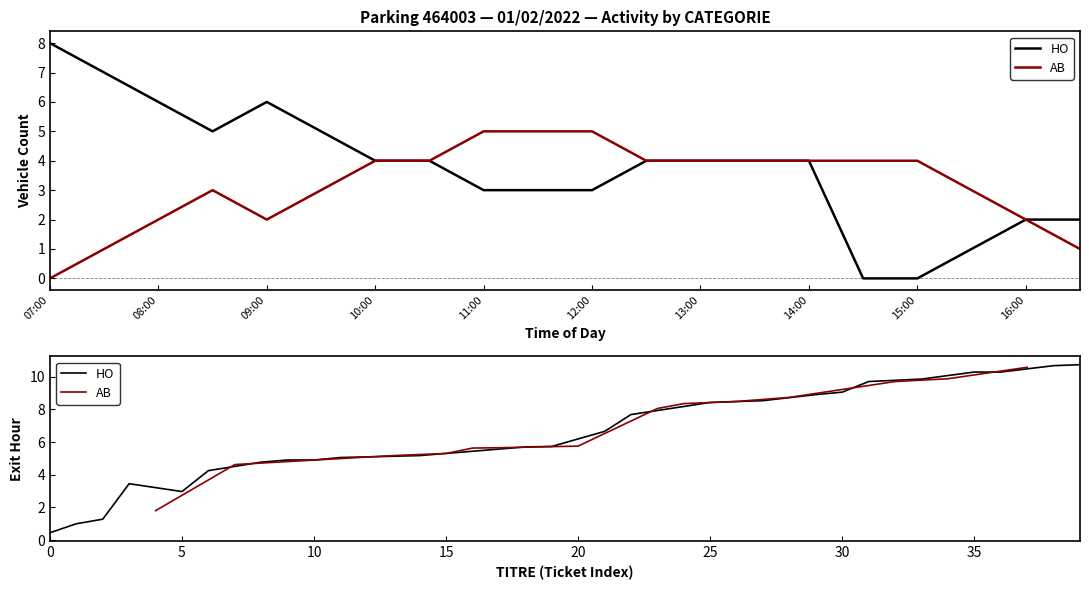

Is it true that HO equals 7 at 07:30?

True